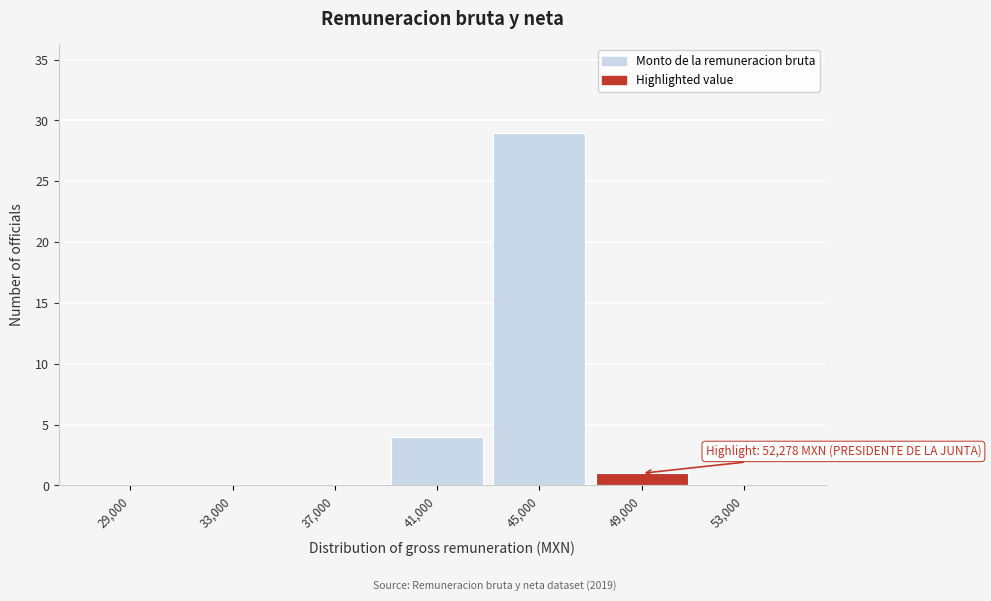

Reading right to left, list all the values displayed in this chart.

53,000=0	49,000=1	45,000=29	41,000=4	37,000=0	33,000=0	29,000=0